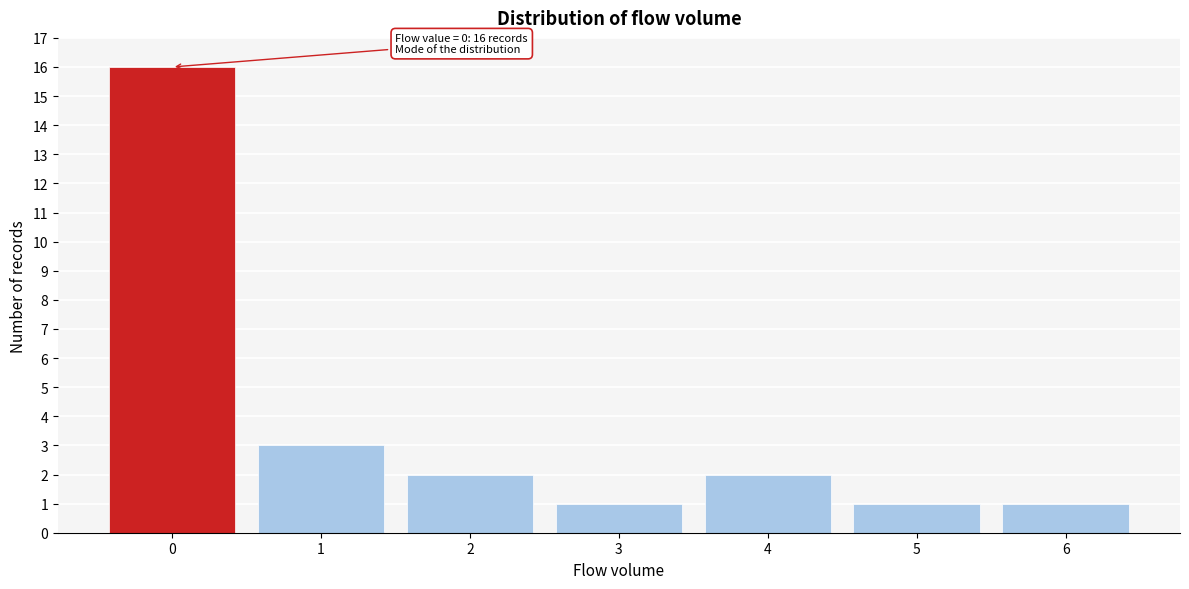

Reading left to right, list all the values displayed in this chart.

0=16	1=3	2=2	3=1	4=2	5=1	6=1